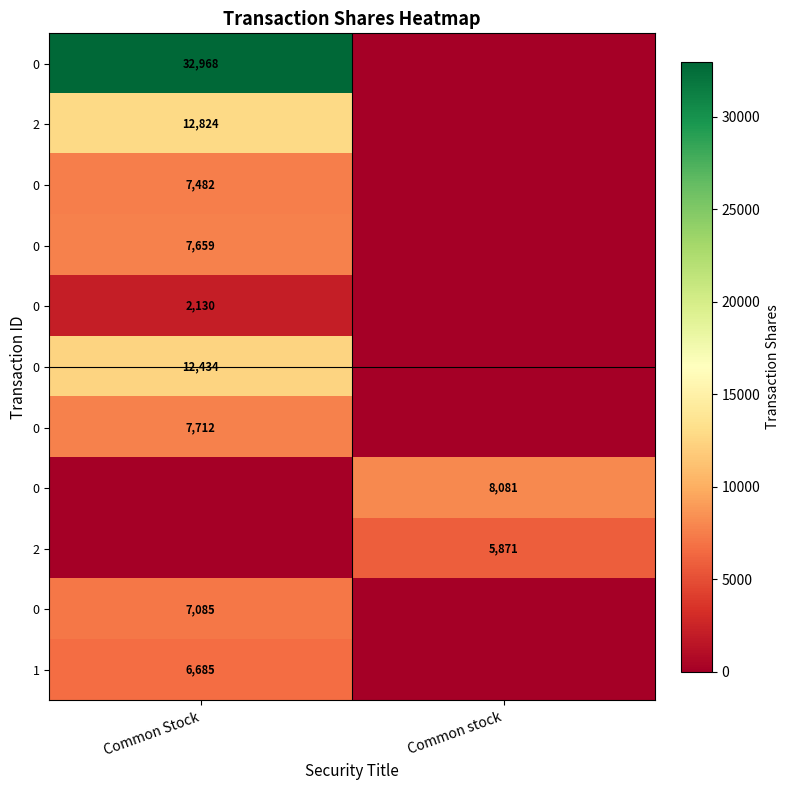

What is the maximum value shown in the chart?

32968